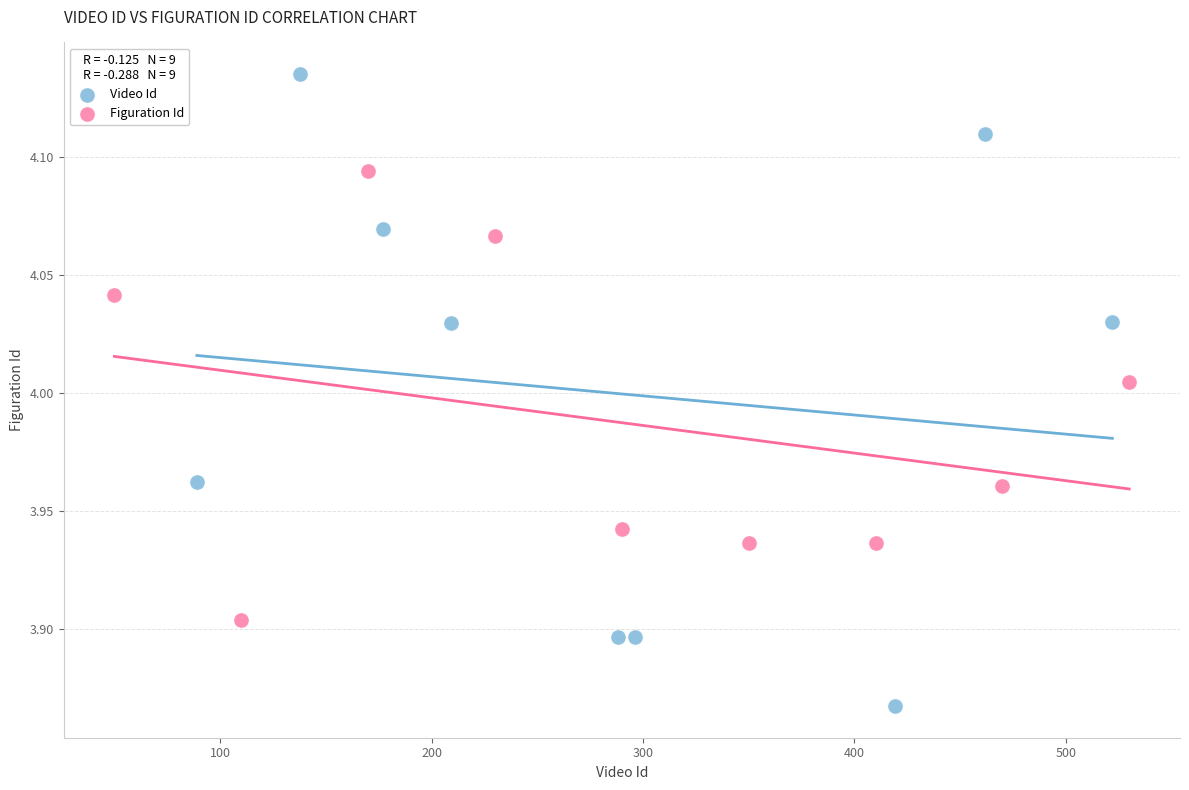

Which series reaches the maximum Y coordinate?

Video Id